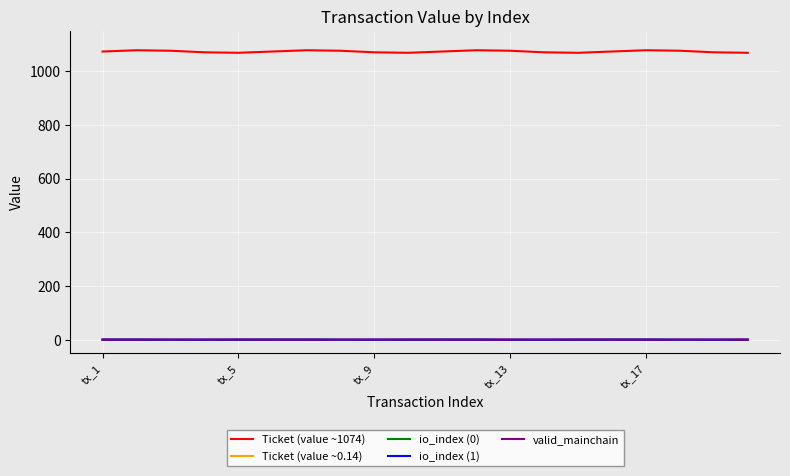

What are all the series names shown in the legend?

Ticket (value ~1074), Ticket (value ~0.14), io_index (0), io_index (1), valid_mainchain